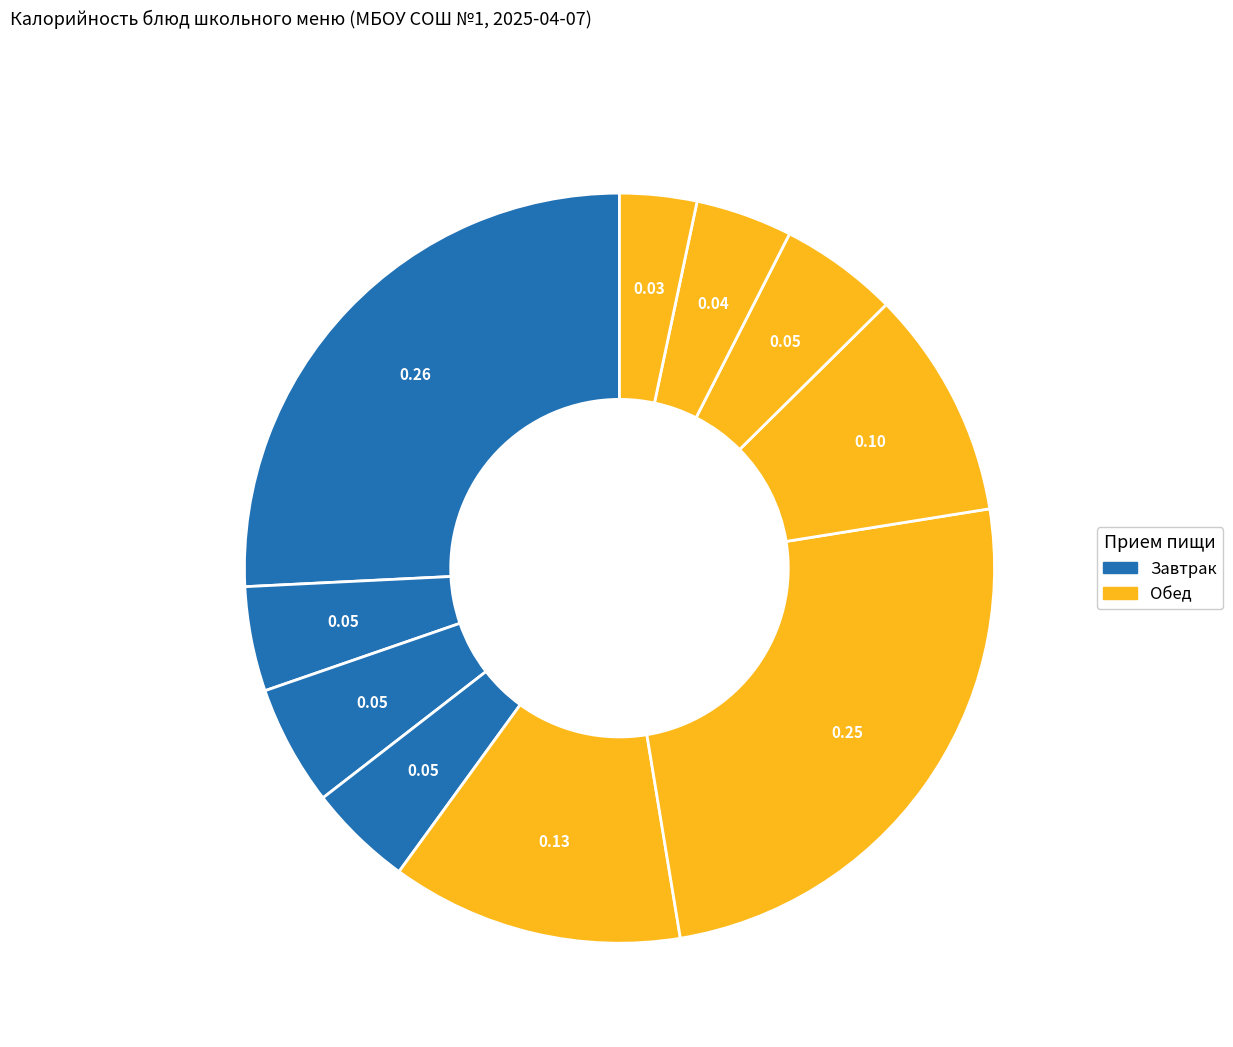

How many slices are in this pie chart?

10